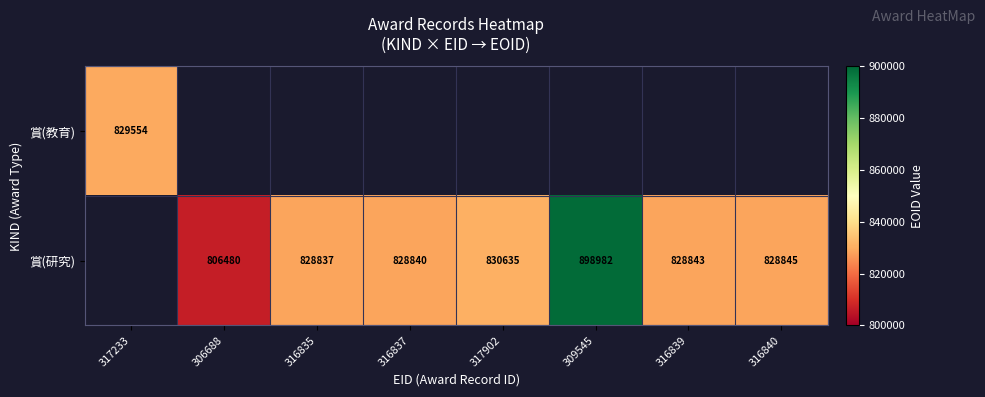

Which has a higher value, 316840 or 306688?

316840